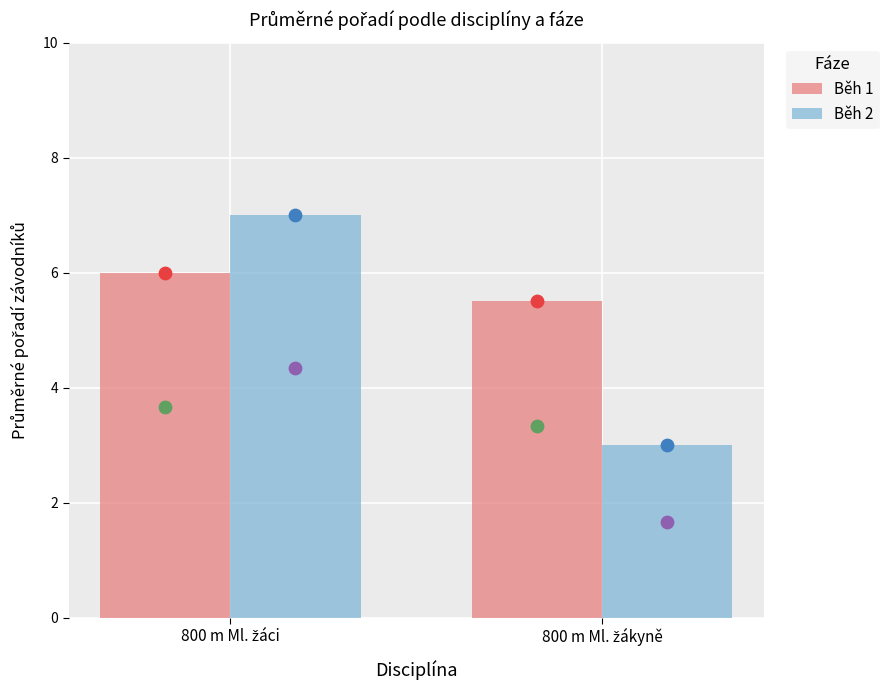

What are all the series names shown in the legend?

Běh 1, Běh 2